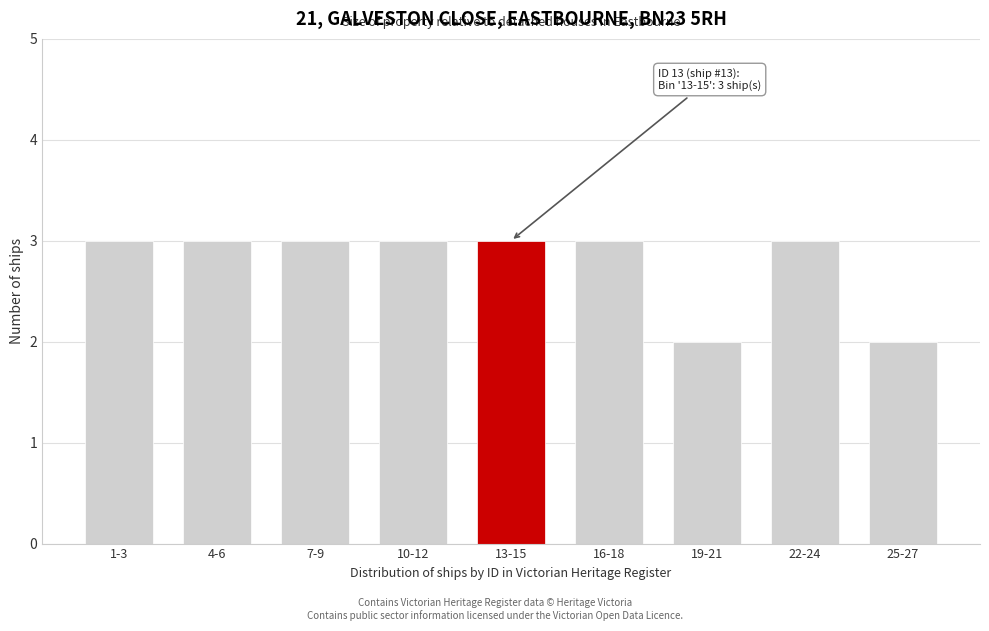

Reading left to right, list all the values displayed in this chart.

1-3=3	4-6=3	7-9=3	10-12=3	13-15=3	16-18=3	19-21=2	22-24=3	25-27=2